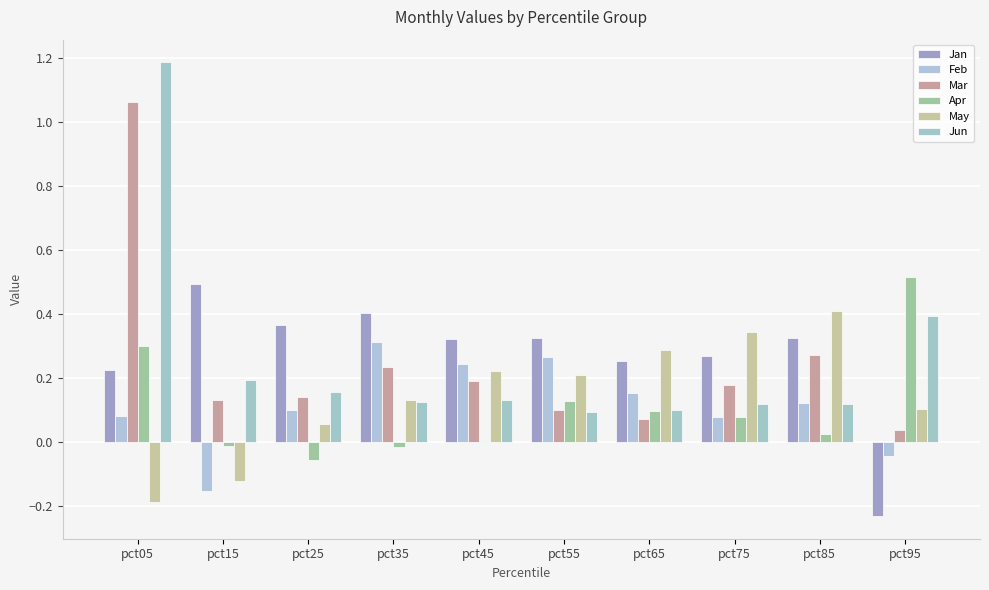

What value does the Feb series have at pct65?

0.2